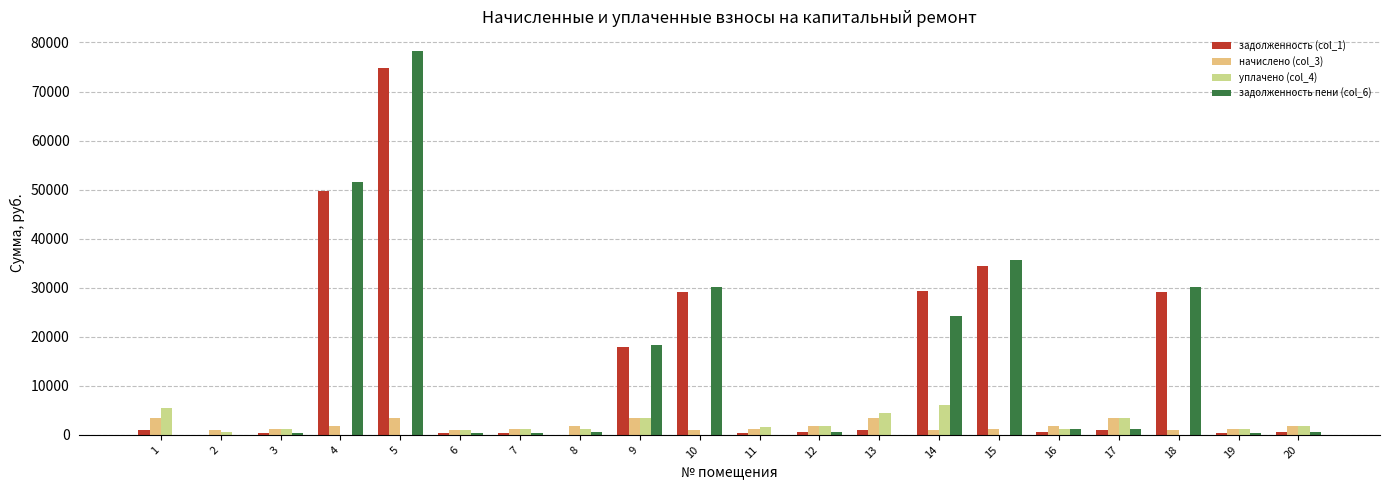

The value of уплачено (col_4) at 12 is 1764.5. True or false?

True